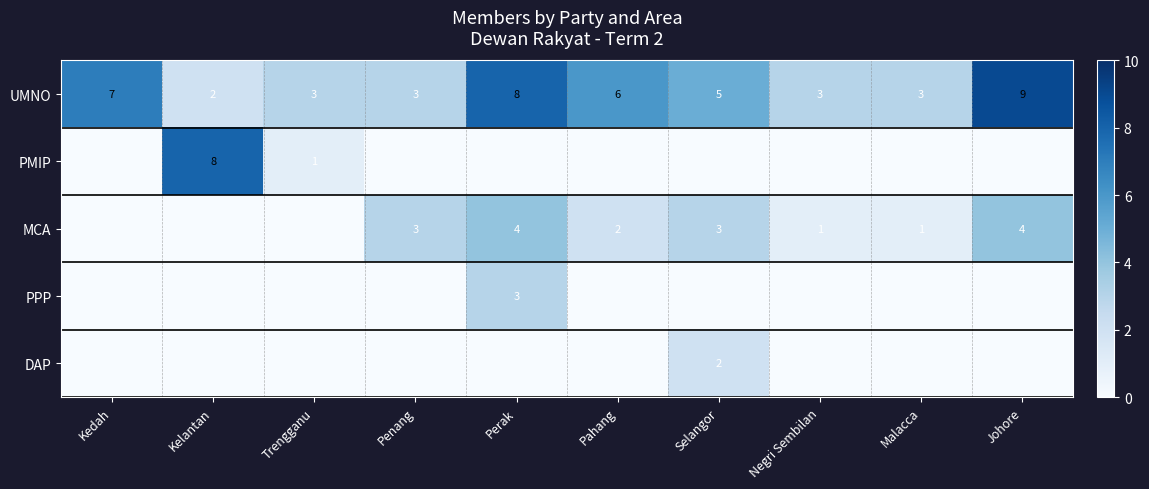

At which label does UMNO first exceed 5?

Kedah